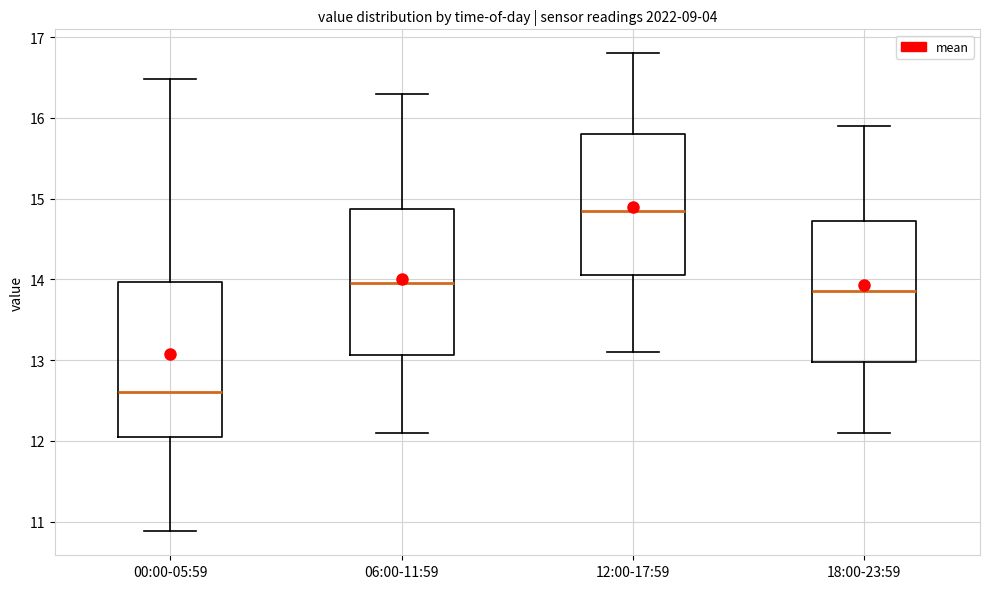

Which box is the tallest, from its lower edge to its upper edge?

00:00-05:59